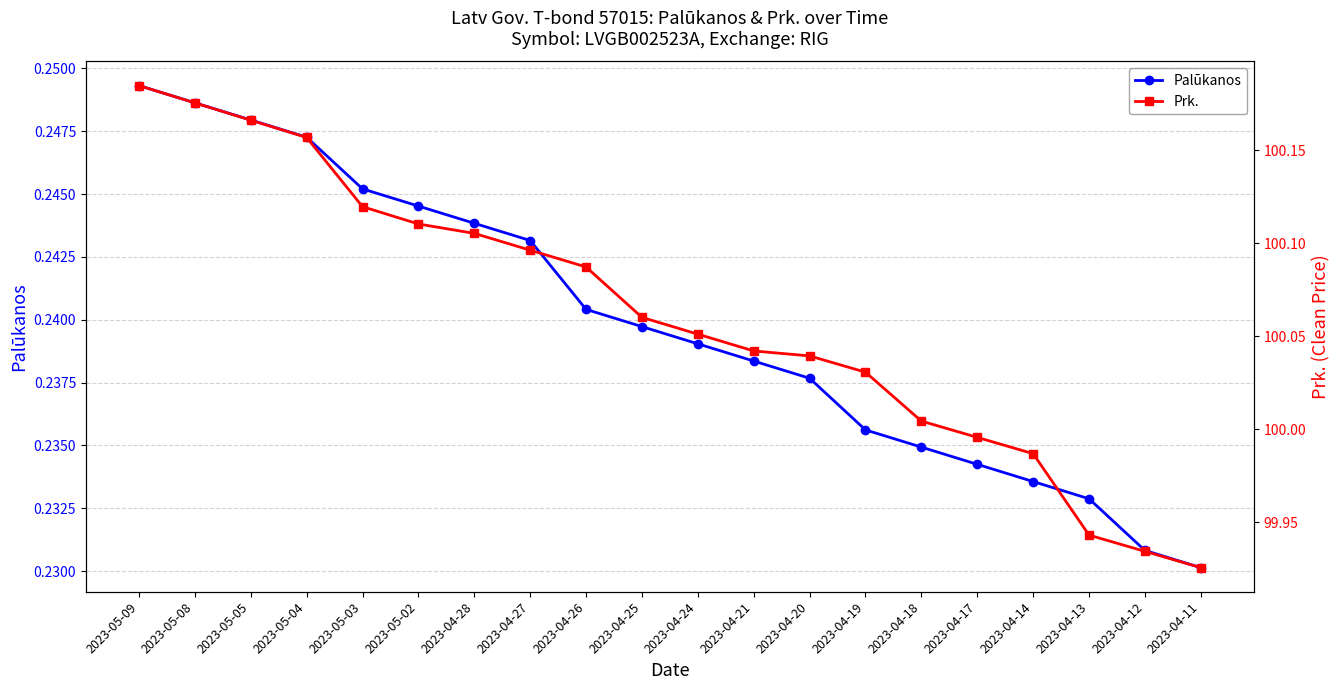

True or false: Palūkanos and Prk. cross at least once.

False